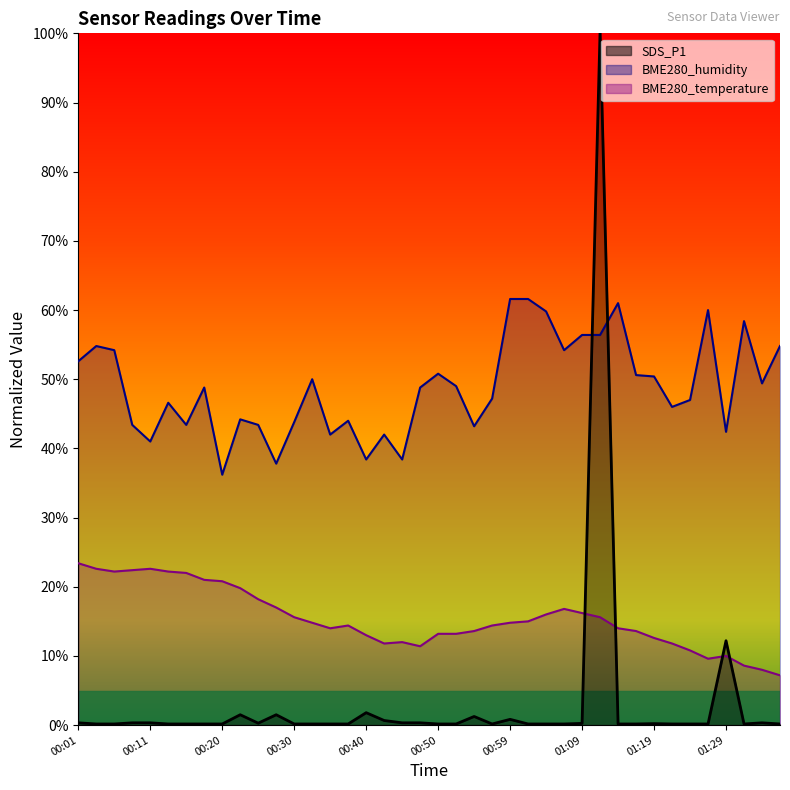

At how many categories does at least one series exceed 10?

40